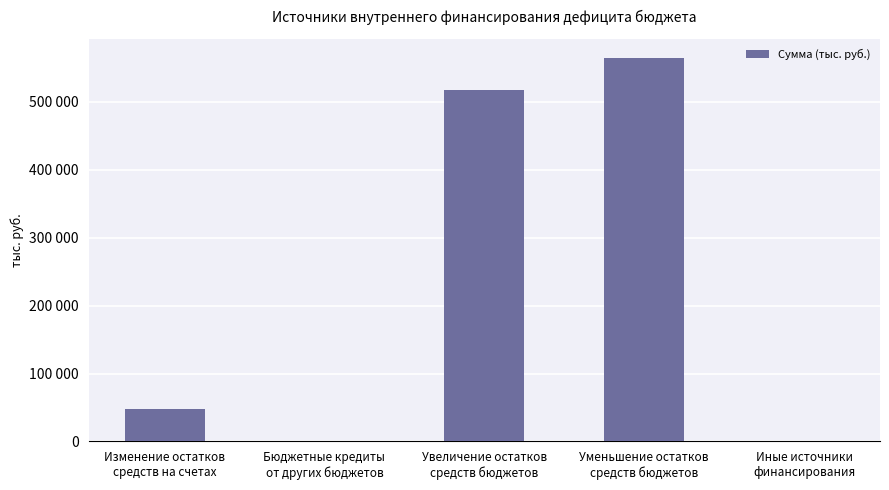

Which label corresponds to the smallest value in the chart?

Бюджетные кредиты
от других бюджетов